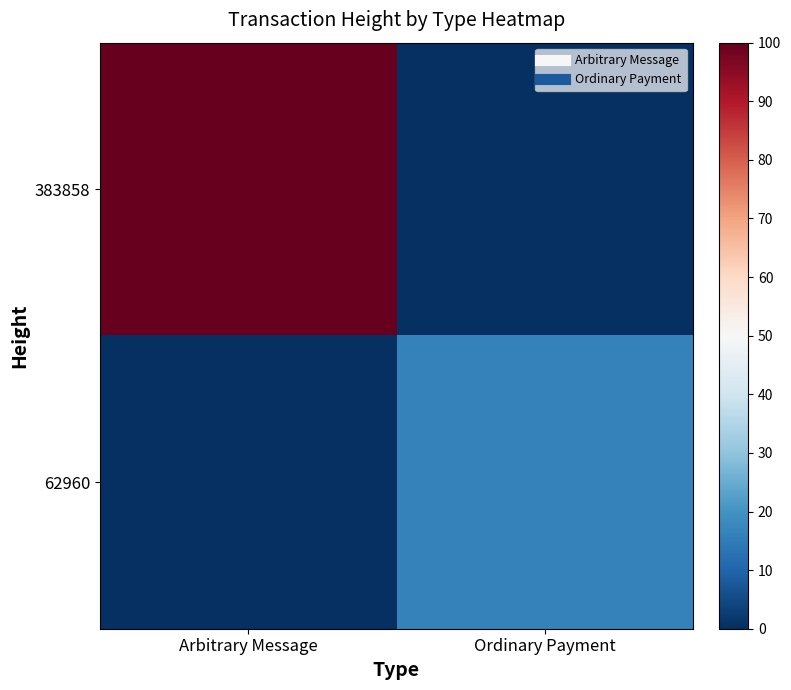

Reading left to right, transcribe all the data shown in this chart.

383858: Arbitrary Message=100.0	Ordinary Payment=0.0
62960: Arbitrary Message=0.0	Ordinary Payment=16.4